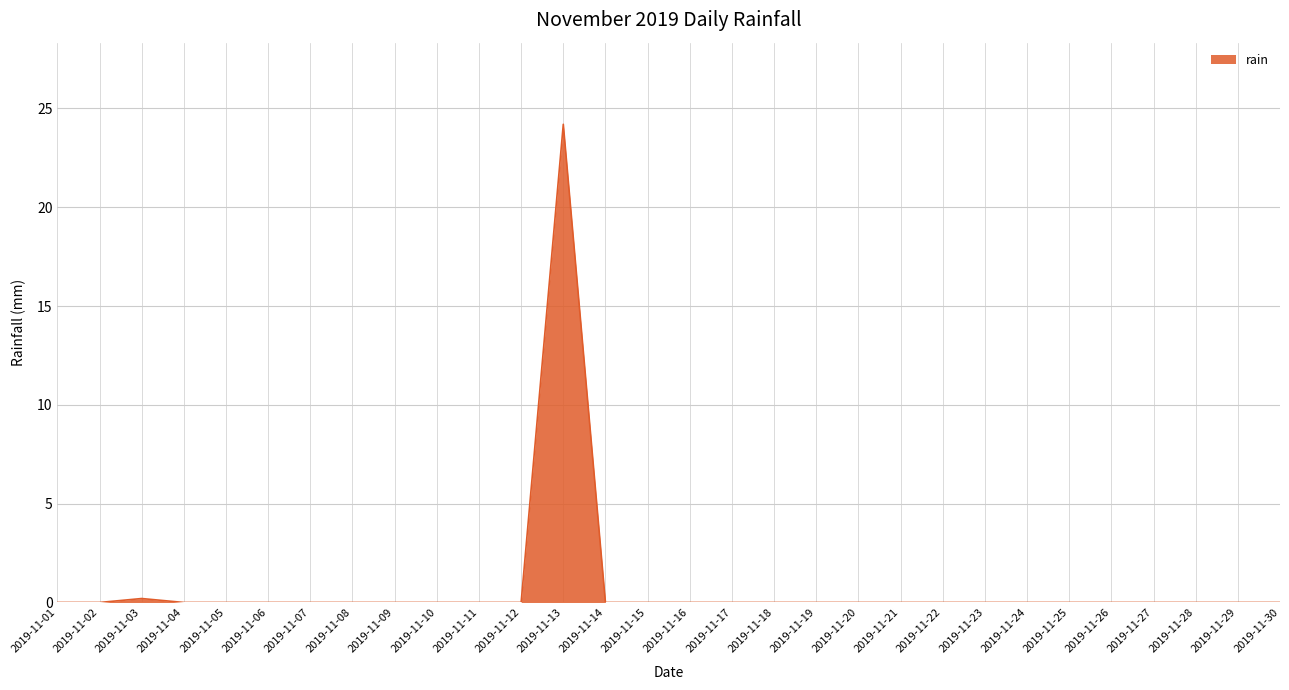

The chart shows a value of 0.0 at 2019-11-07. True or false?

True